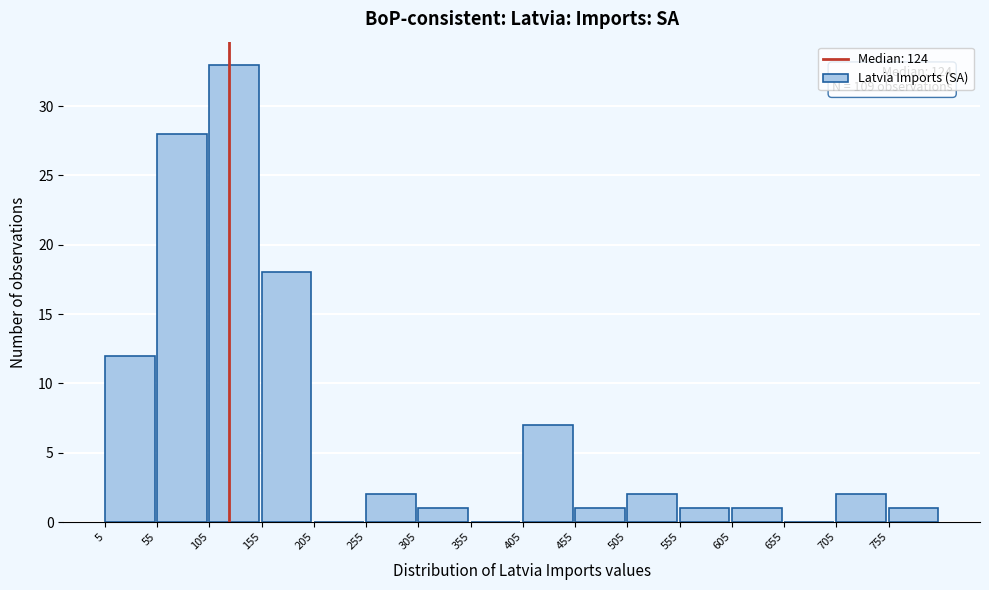

Over which range of the x-axis is the bar tallest?

110 to 160